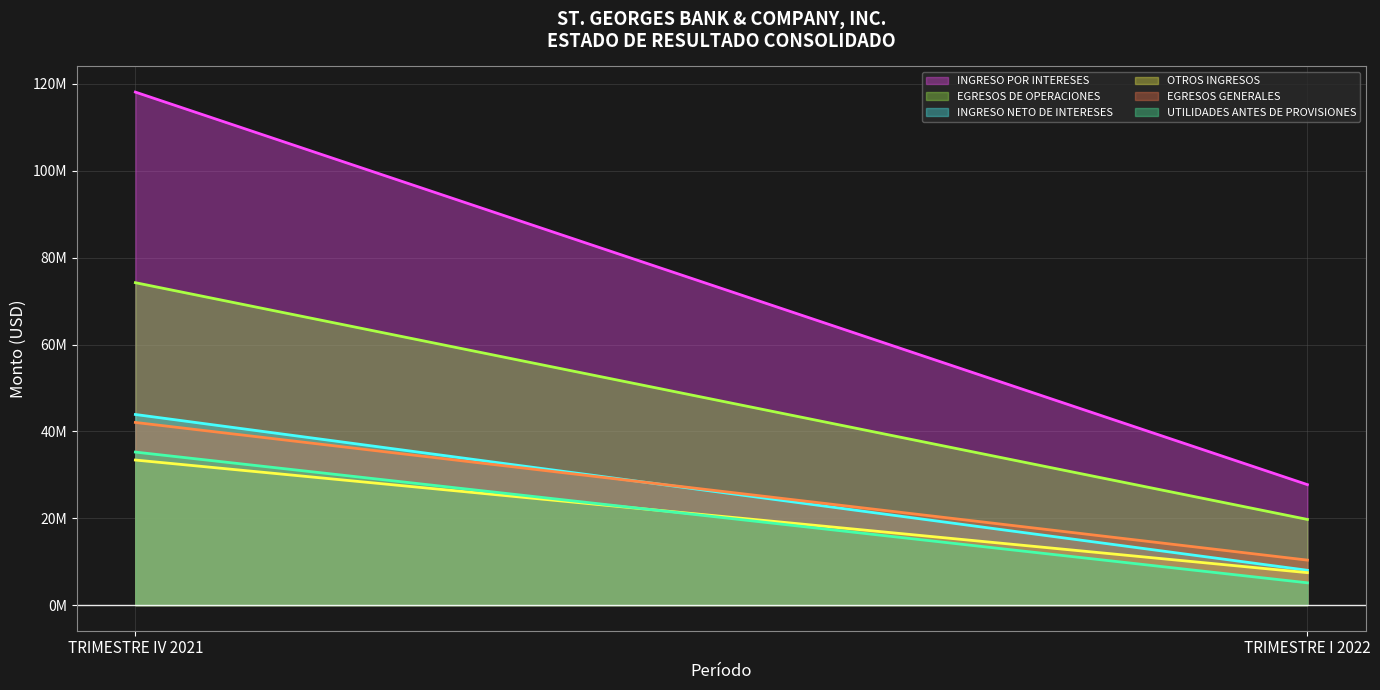

Reading left to right, list all the values displayed in this chart.

INGRESO POR INTERESES: 118135591.2	27736238.3
EGRESOS DE OPERACIONES: 74244988.5	19724233.2
INGRESO NETO DE INTERESES: 43890602.7	8012005.1
OTROS INGRESOS: 33400643.6	7466856.7
EGRESOS GENERALES: 42057187.9	10353576.6
UTILIDADES ANTES DE PROVISIONES: 35234058.4	5125285.2